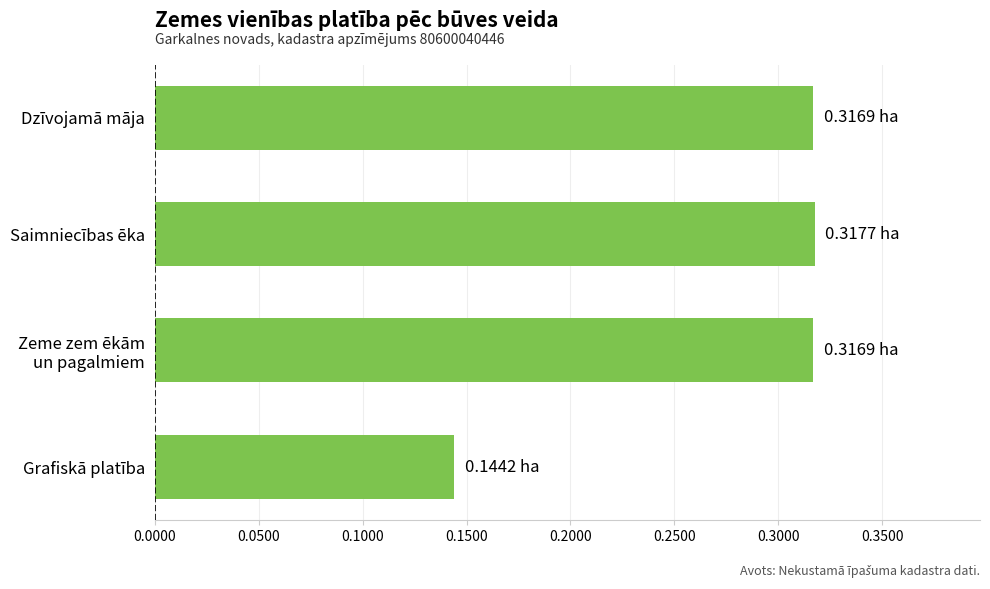

What is the label of the 1st bar from the bottom?

Grafiskā platība